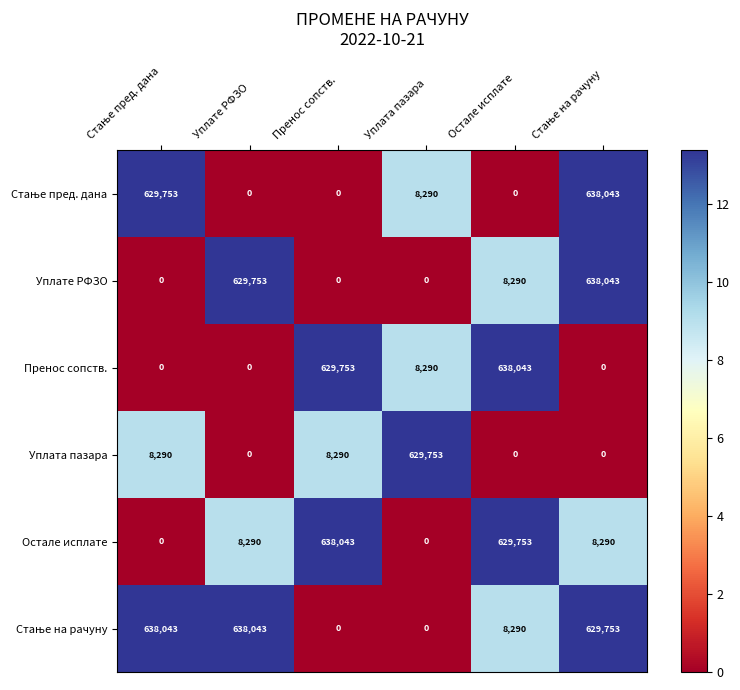

What is the maximum value for Уплата пазара?

629753